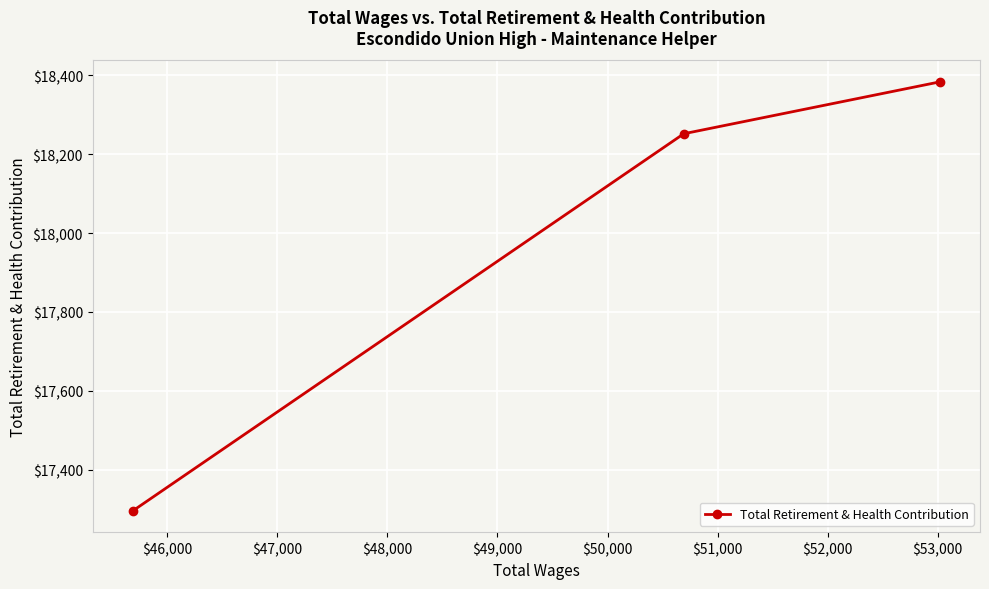

What is the value of the 1st point from the left?

17295.6